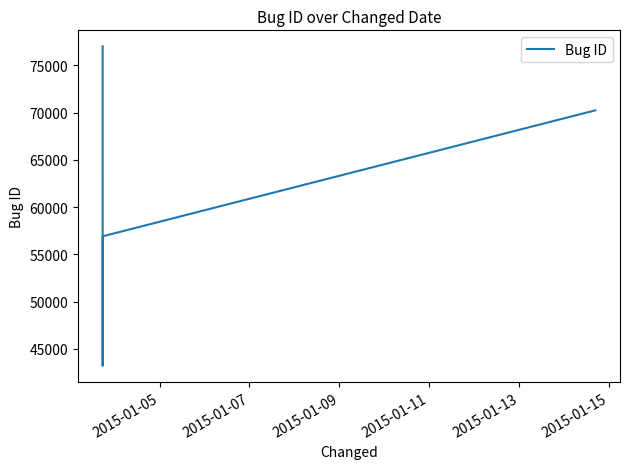

What is the average value?

58113